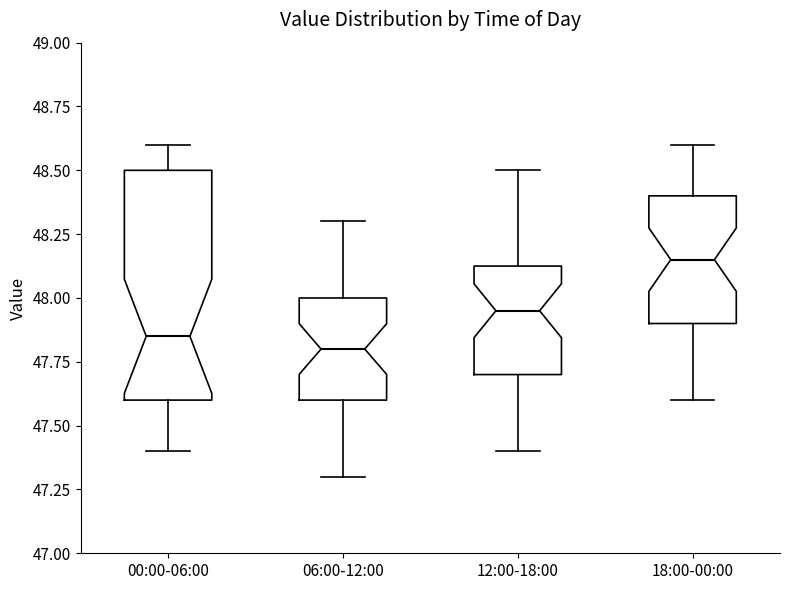

Which box has the highest median line?

18:00-00:00